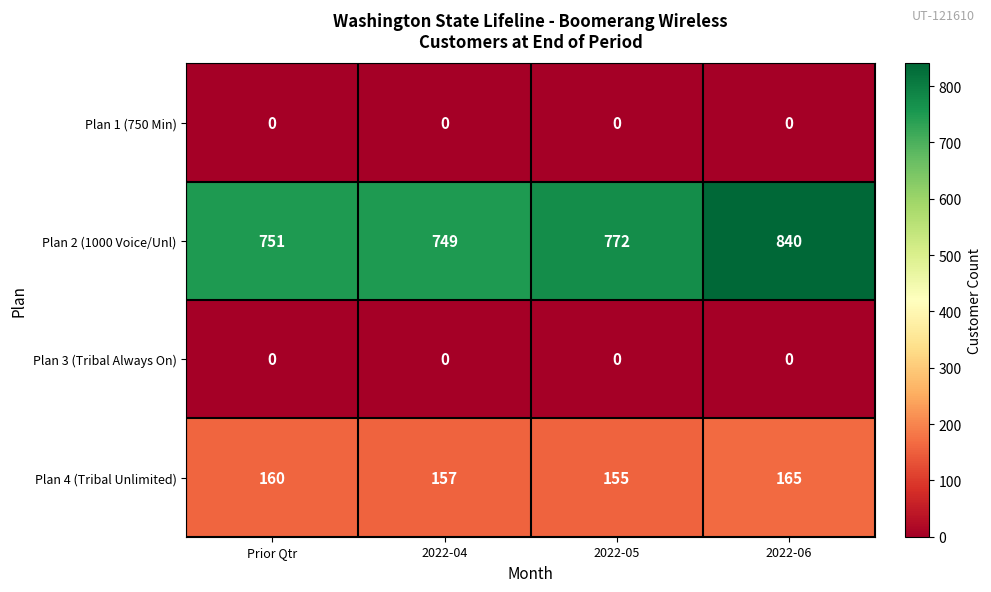

At which category is the sum across all series the highest?

2022-06